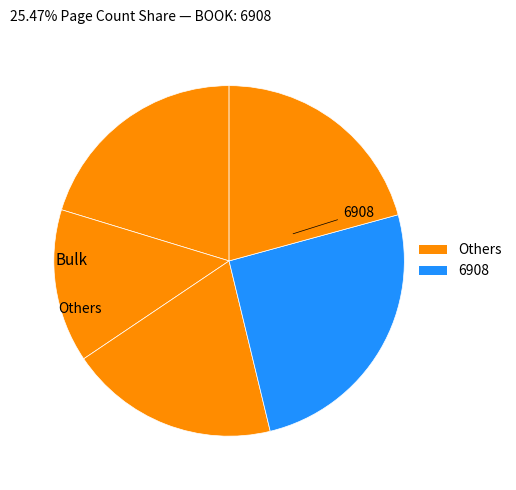

Count the number of slices in the pie.

5